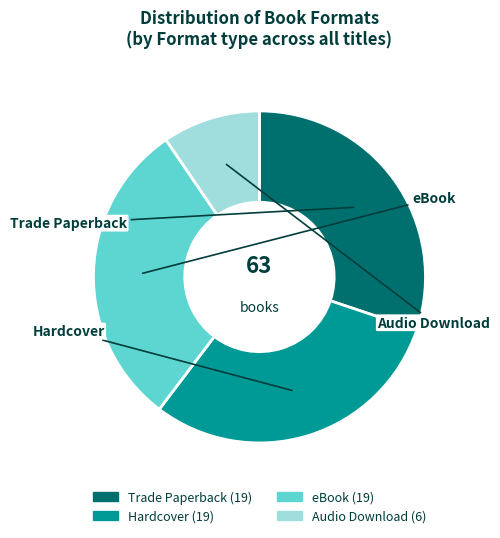

Is the sum of eBook and Audio Download greater than half?

No